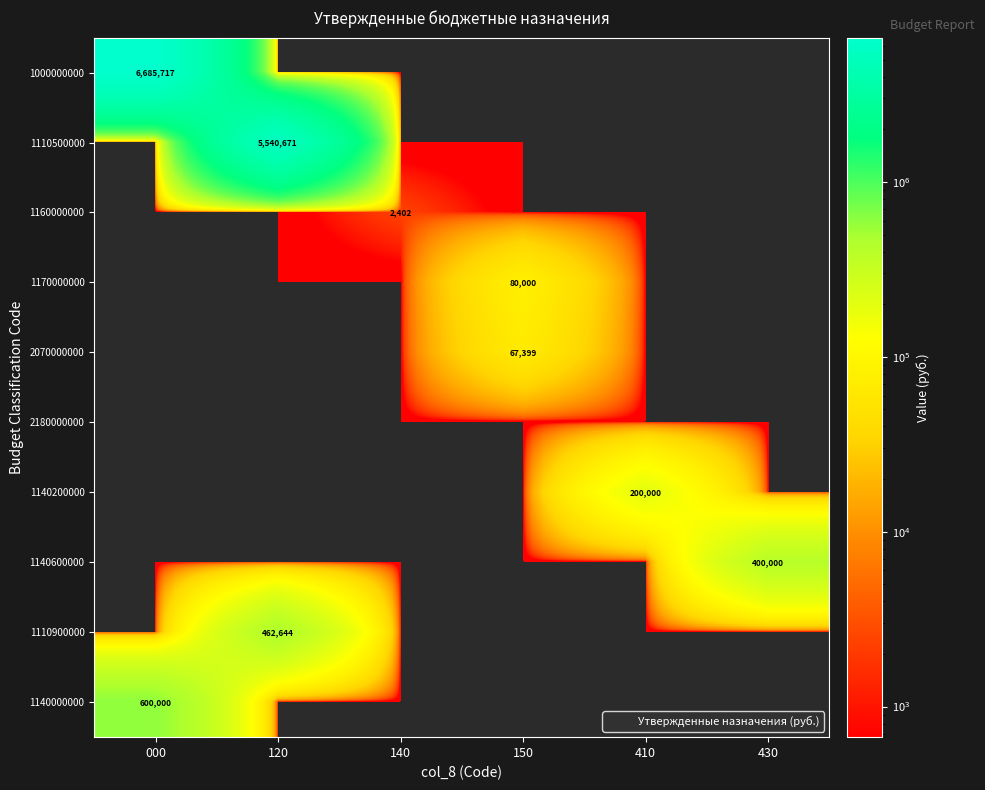

What is the total value across all series at 000?

7285717.0